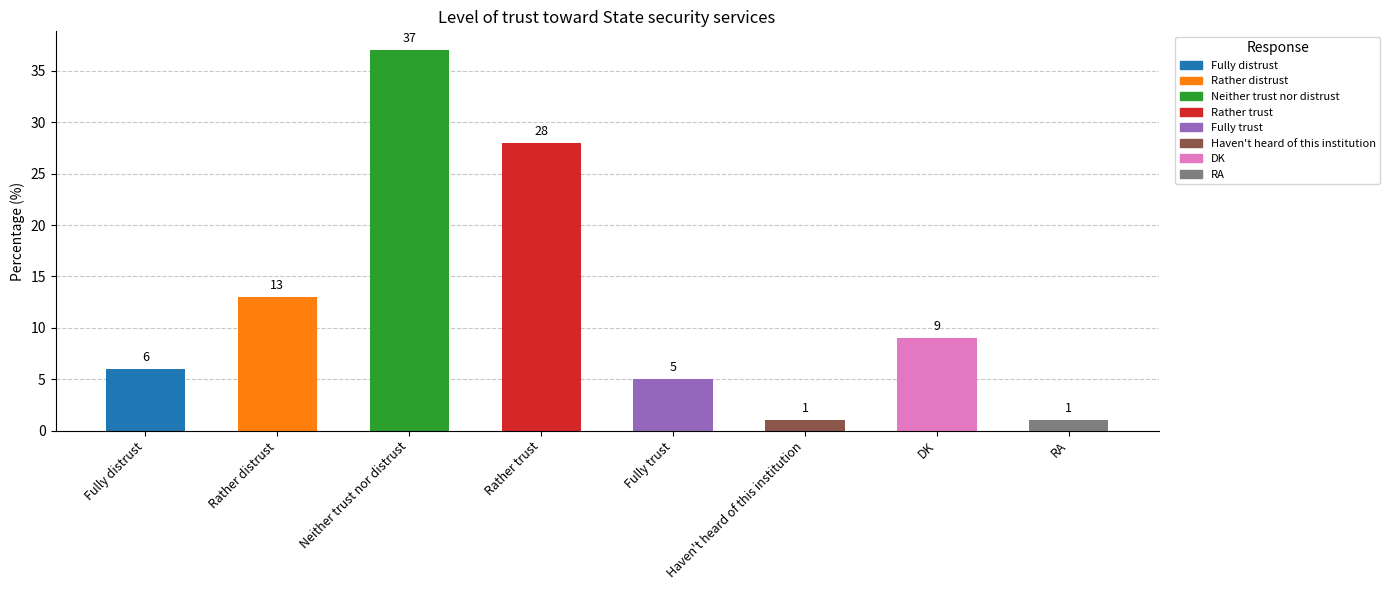

What is the greatest value displayed?

37